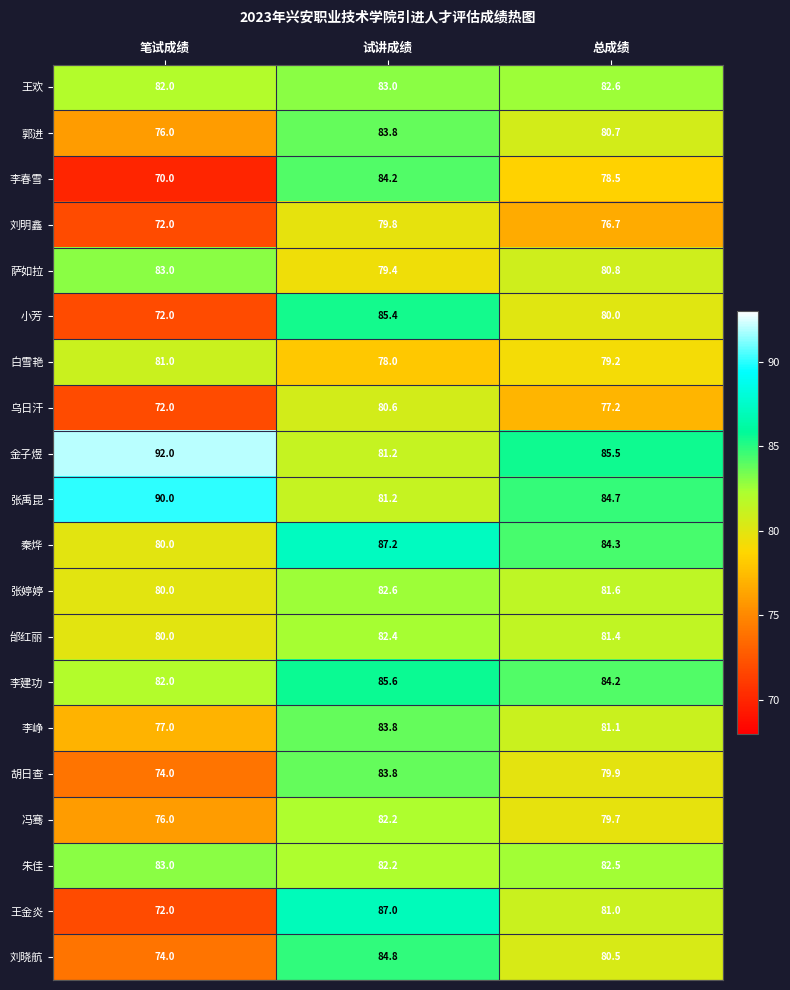

What is the difference between the maximum and second lowest values in the 金子煜 series?

6.5